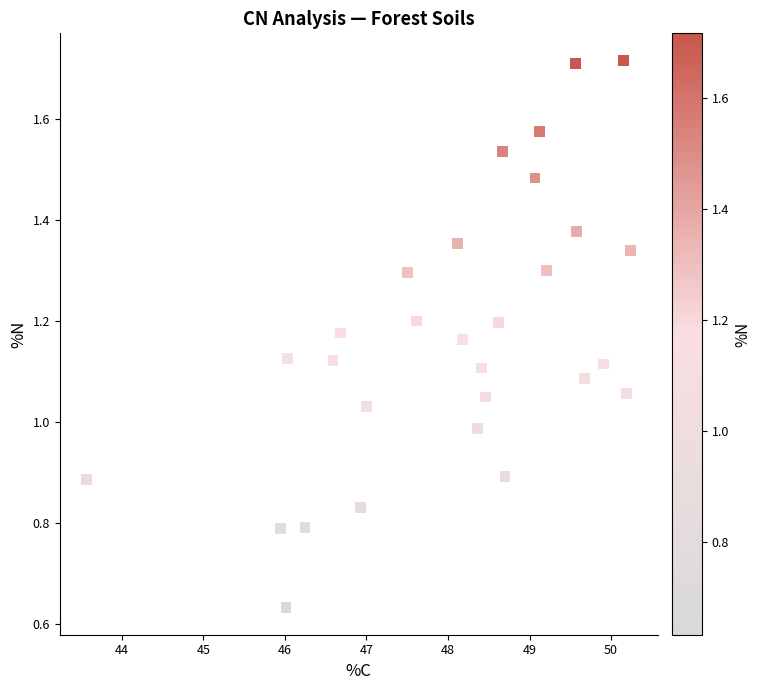

What is the range of X values (max minus min)?

6.7